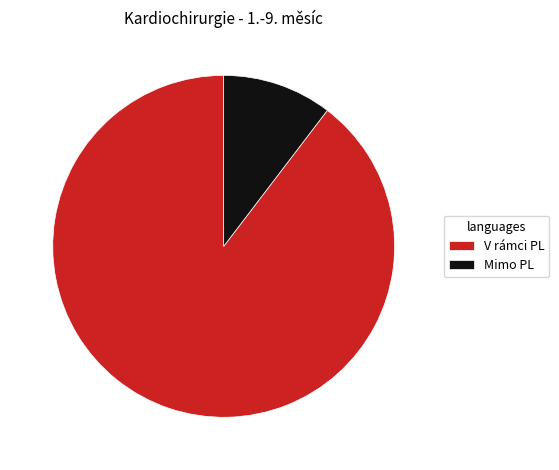

Approximately how many times larger is the value at V rámci PL compared to Mimo PL?

8.6